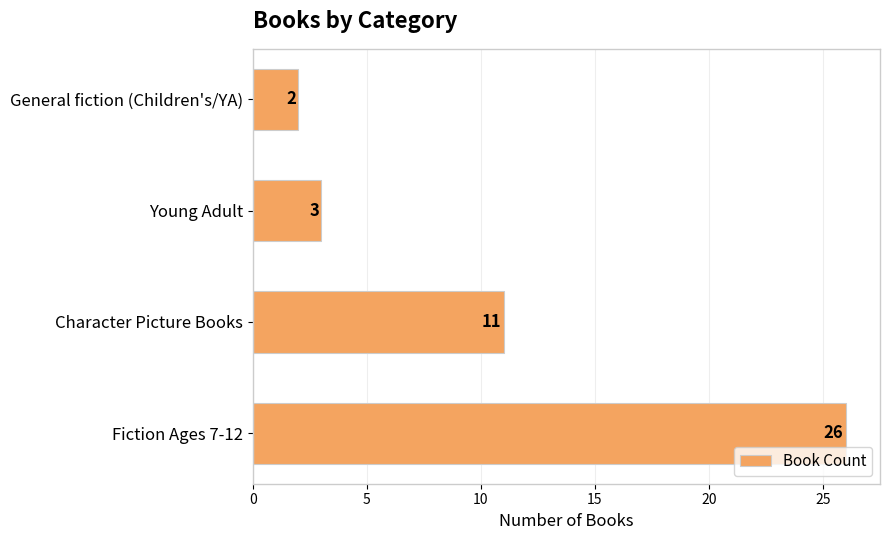

Reading bottom to top, transcribe all the data shown in this chart.

Fiction Ages 7-12=26	Character Picture Books=11	Young Adult=3	General fiction (Children's/YA)=2